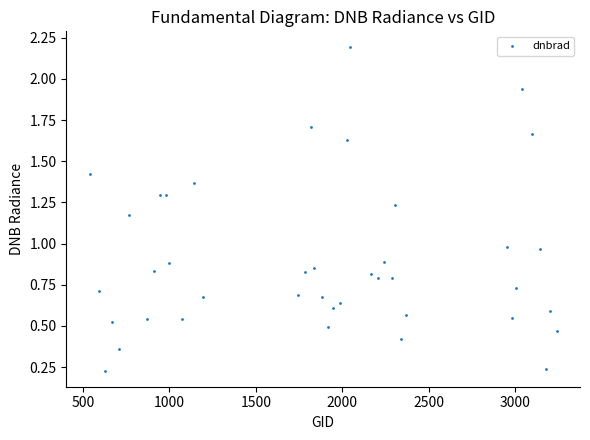

What is the range of Y values (max minus min)?

2.0